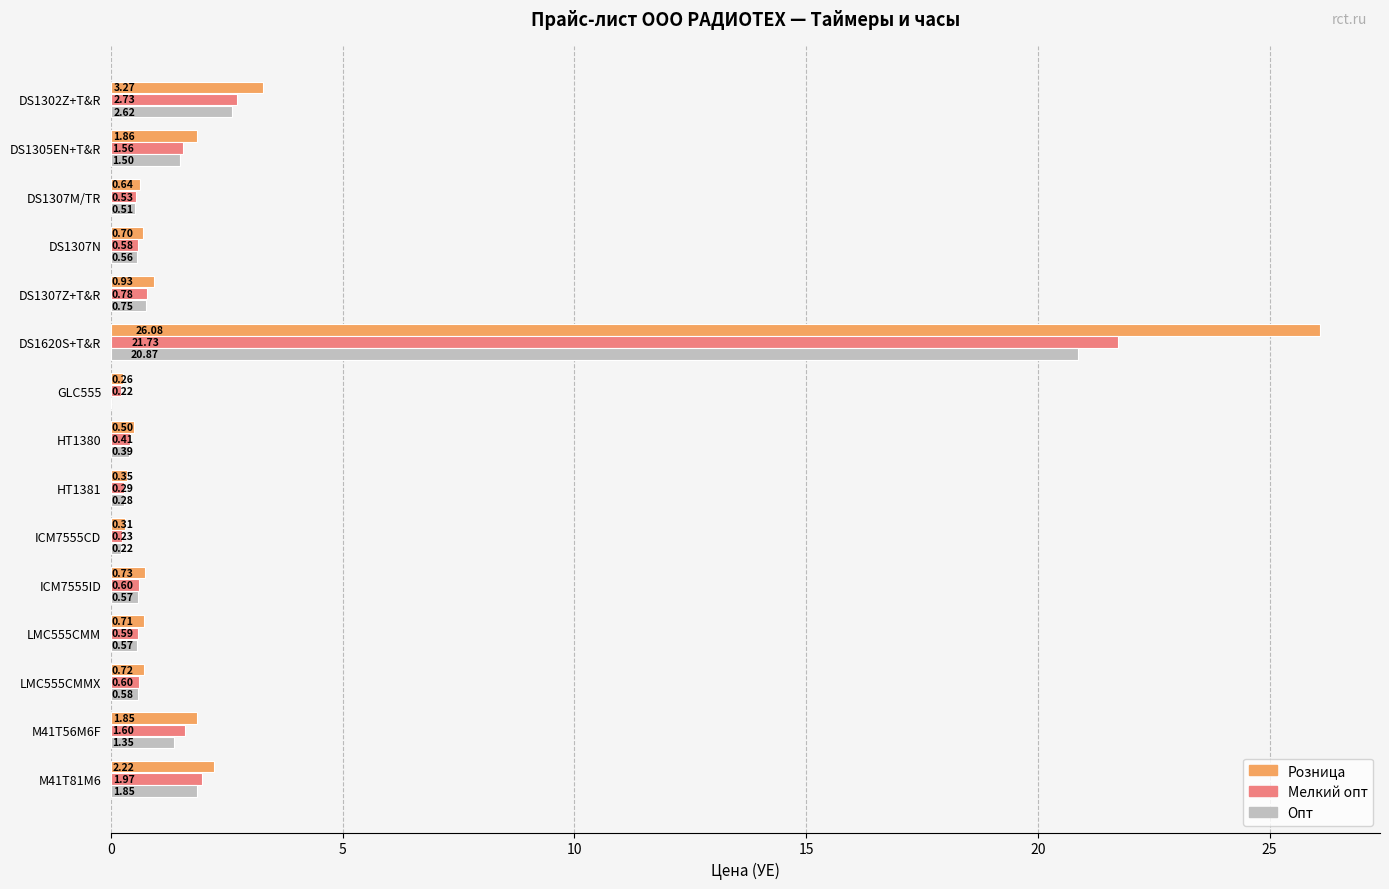

Between DS1307Z+T&R and HT1380, which series saw the biggest shift?

Розница